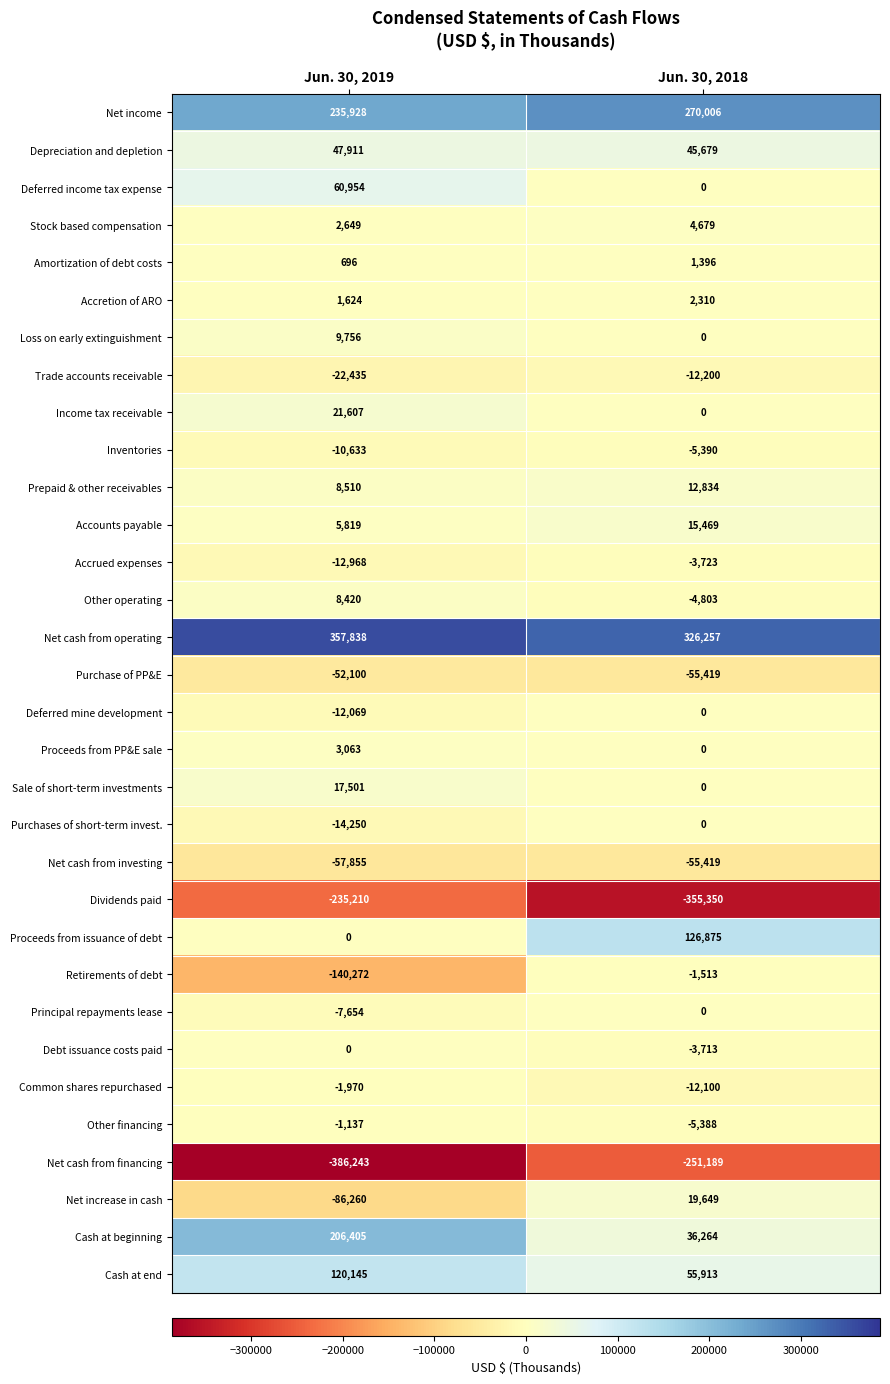

The value of Sale of short-term investments at Jun. 30, 2019 is 17501. True or false?

True